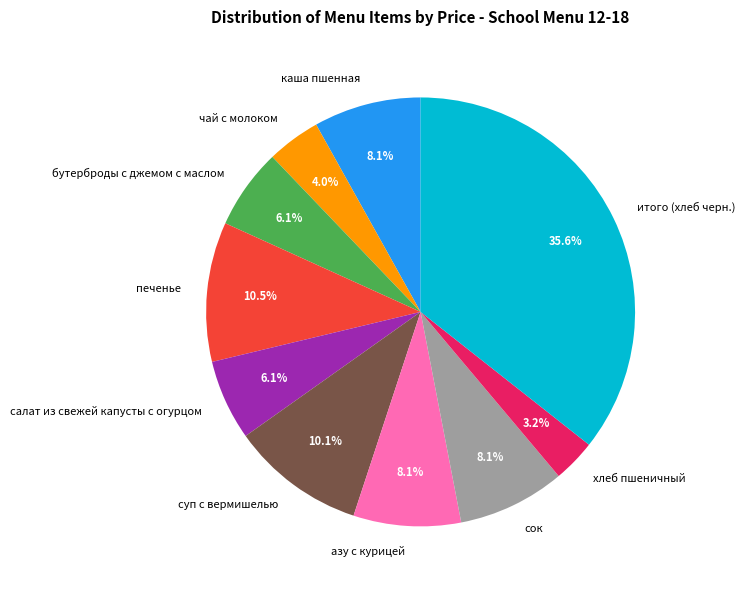

Which slice is the largest?

итого (хлеб черн.)